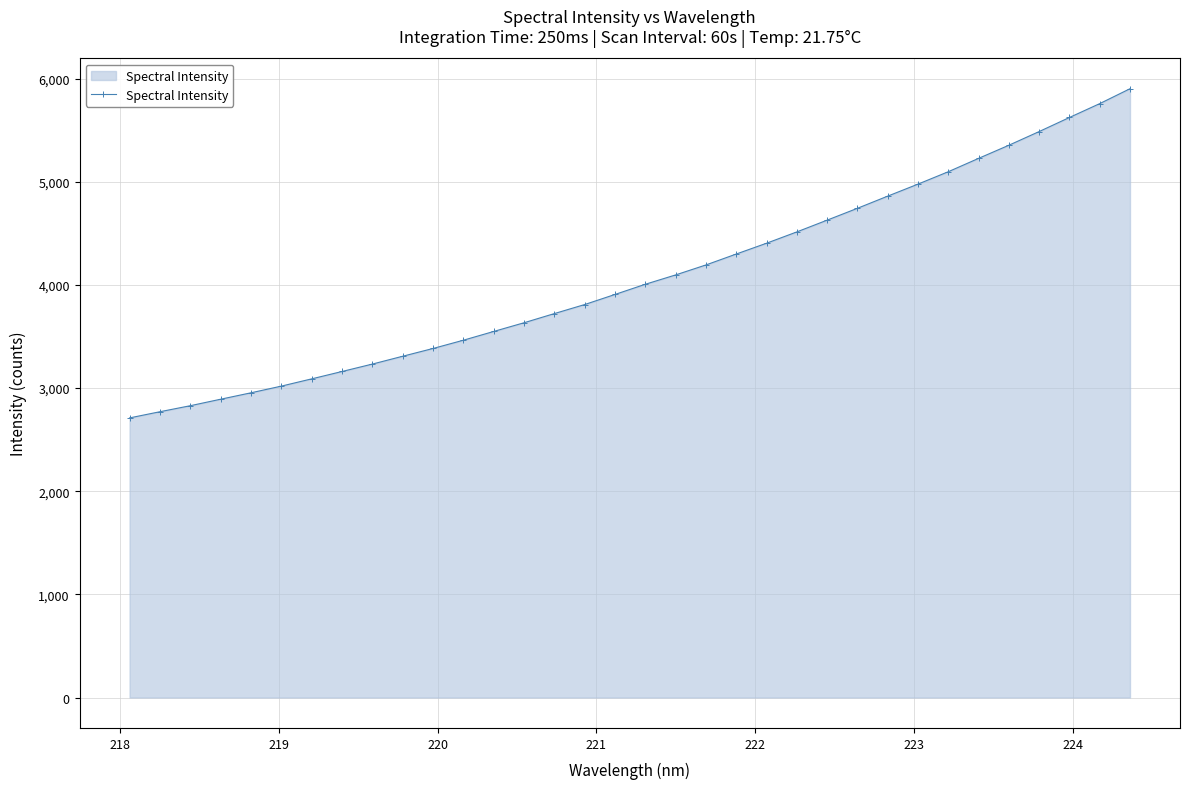

What is the difference between the maximum and minimum values?

3191.6